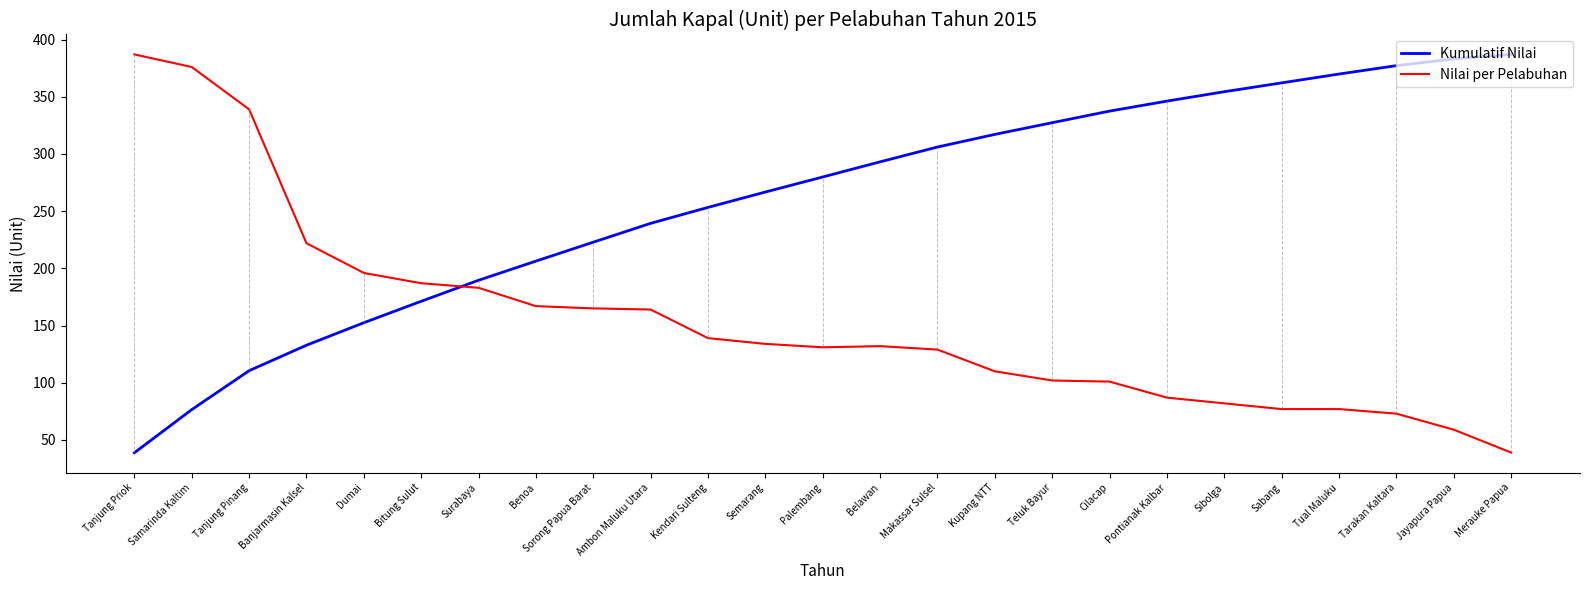

Is it true that Nilai per Pelabuhan equals 46.1 at Kendari Sulteng?

False